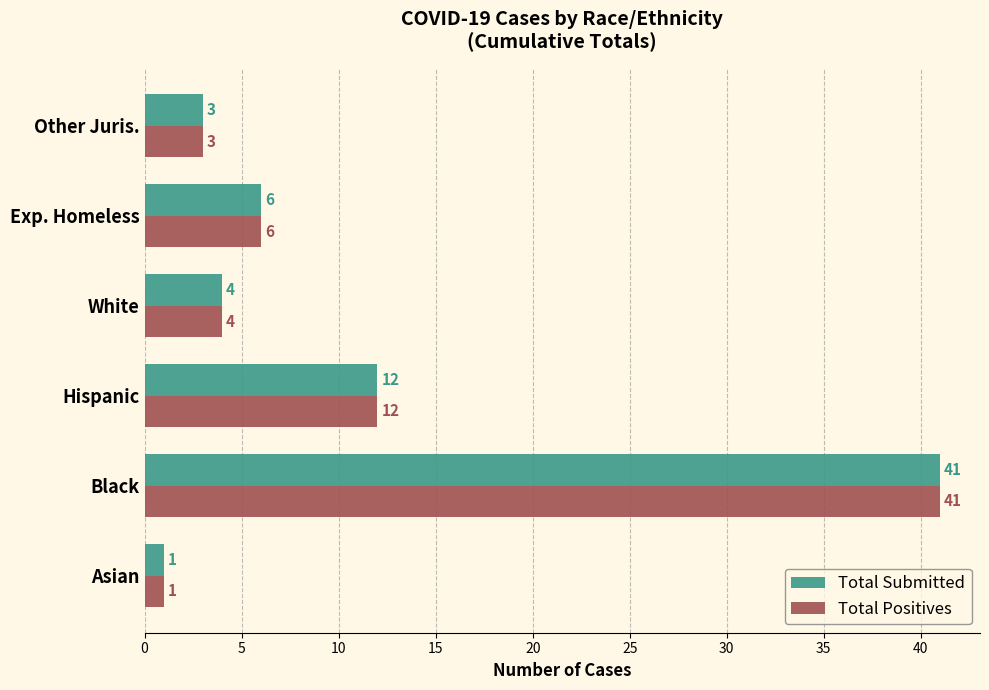

At which category is the sum across all series the highest?

Black